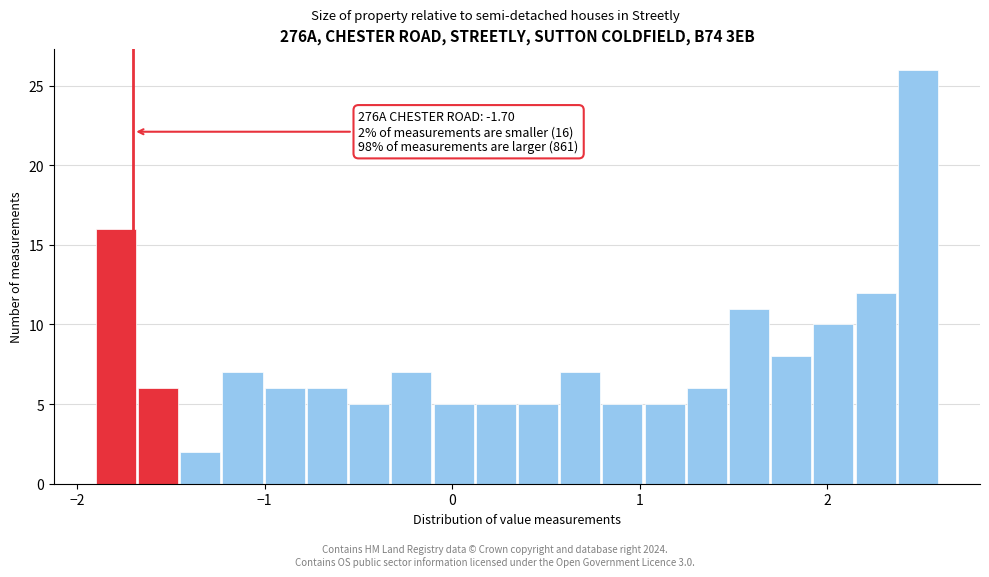

Around what value on the x-axis is the tallest bar? Give the approximate position of its centre, as read against the axis.

2.5